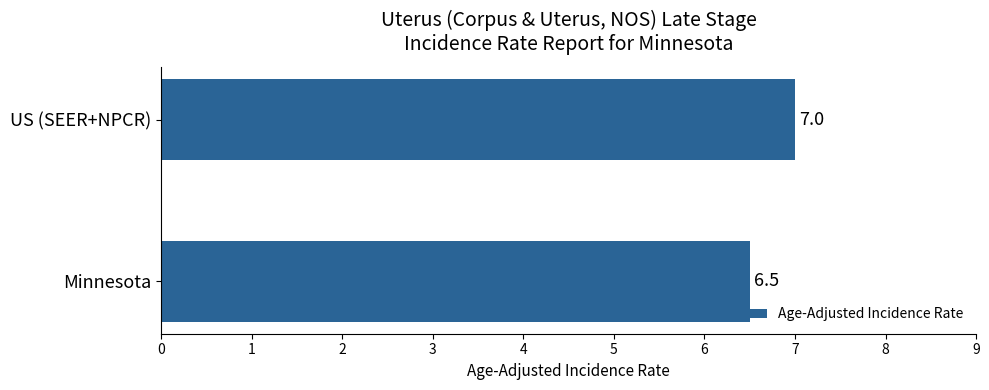

How many values are between 6 and 7?

2